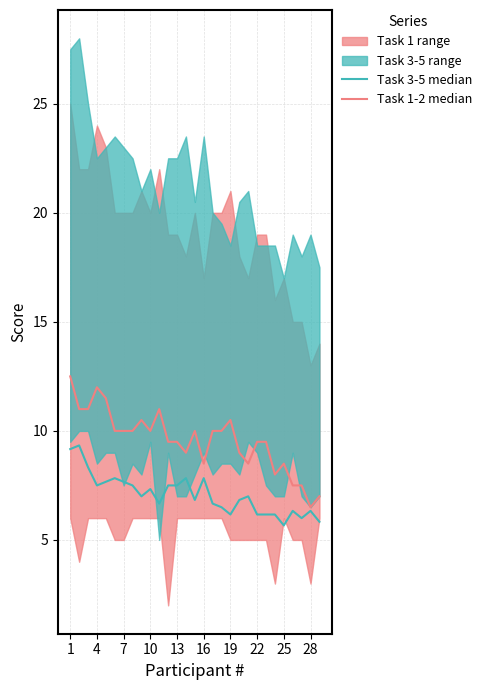

True or false: Task 1-2 median and Task 3-5 median intersect in this chart.

False